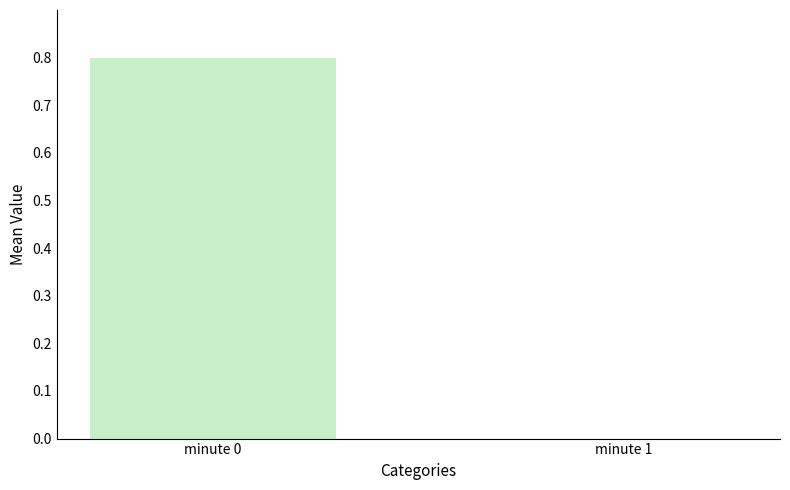

What is the greatest value displayed?

0.8